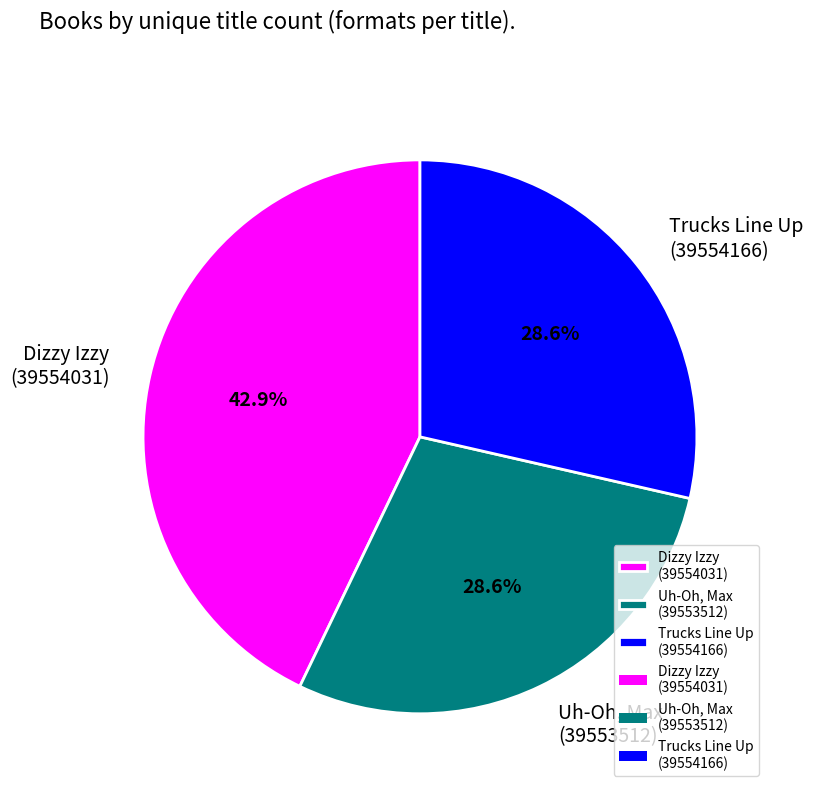

Which category has the biggest portion of the pie?

Dizzy Izzy (39554031)